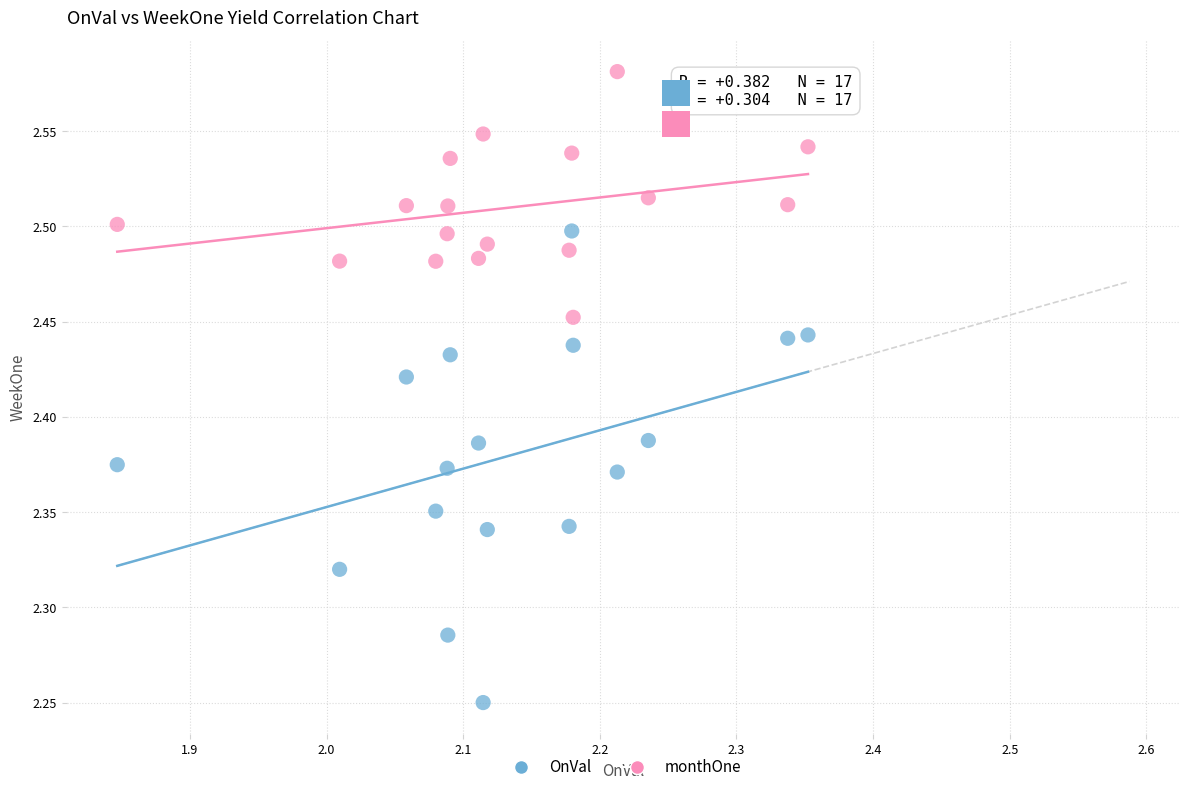

Across all data points, what is the range of X values (max minus min)?

0.5